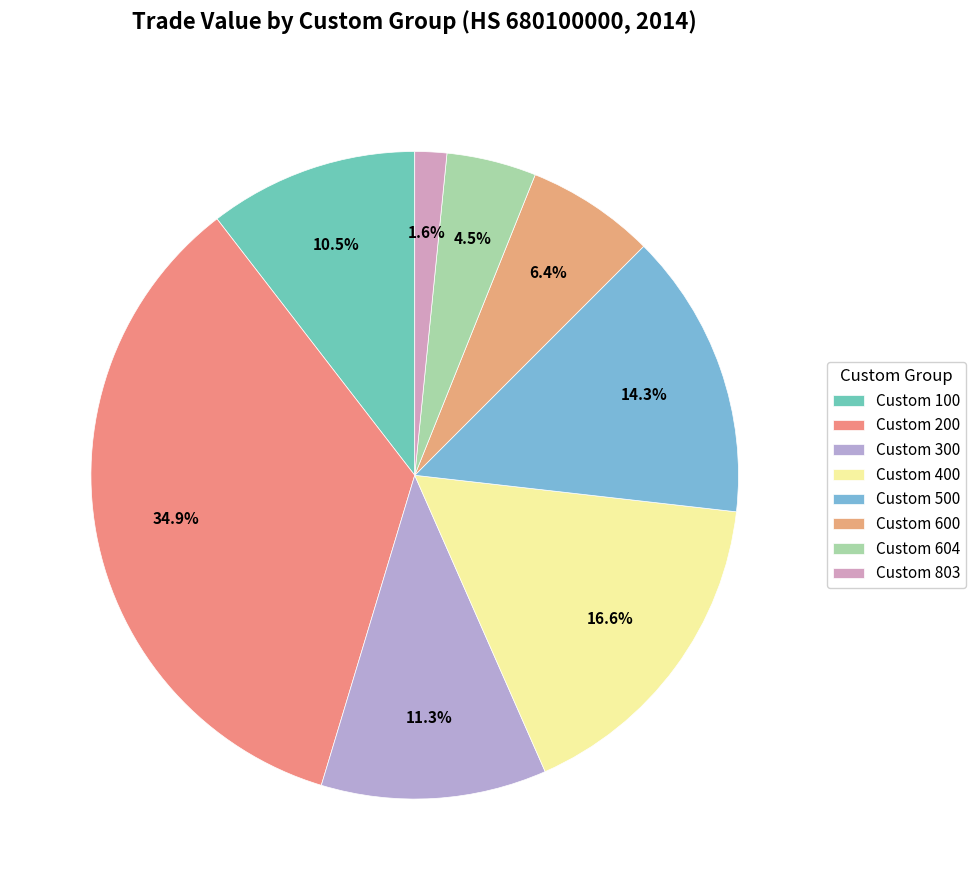

True or false: Custom 300 accounts for 24% of the total.

False